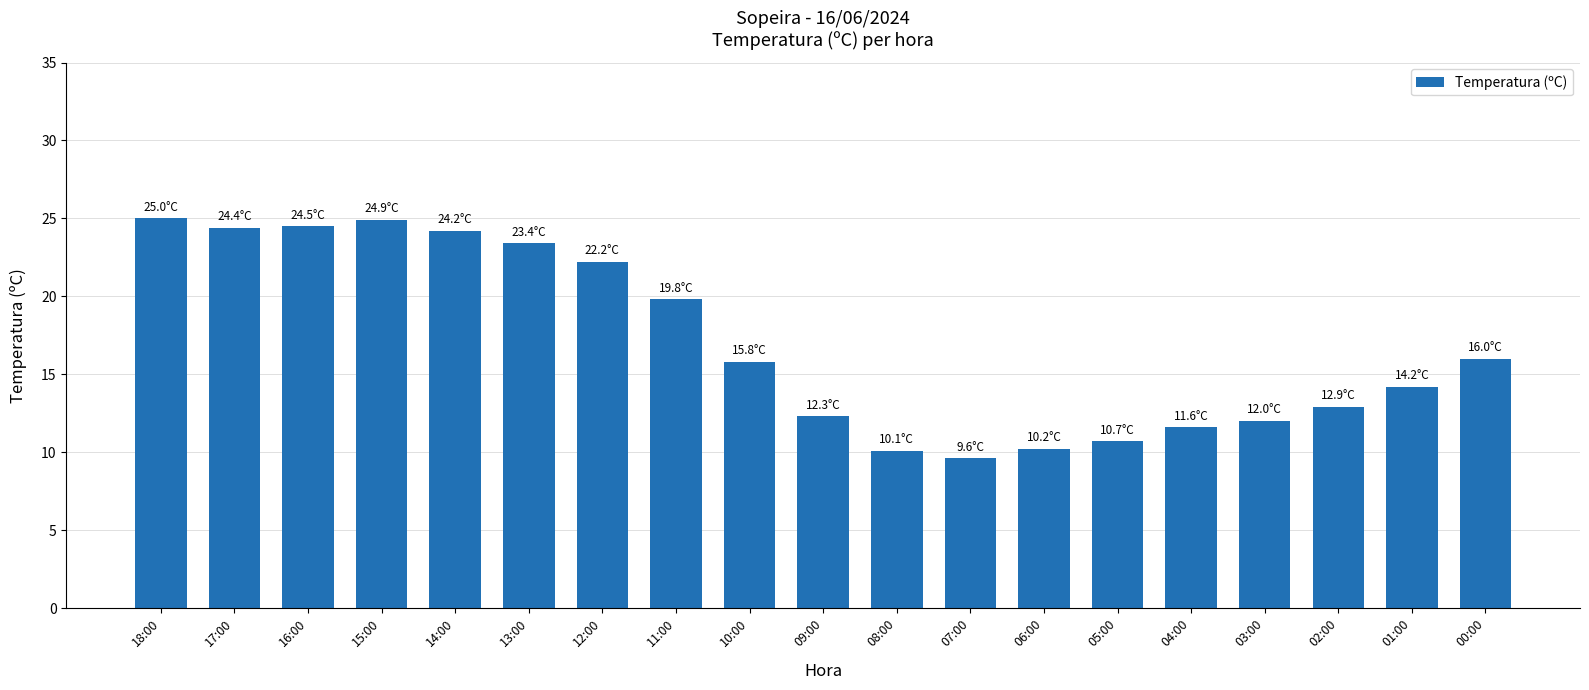

What is the smallest value displayed?

9.6